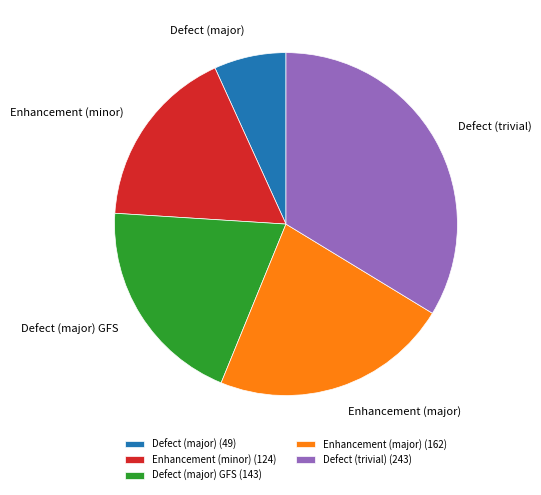

Combined, do Enhancement (major) (162) and Defect (trivial) (243) account for over 50%?

Yes